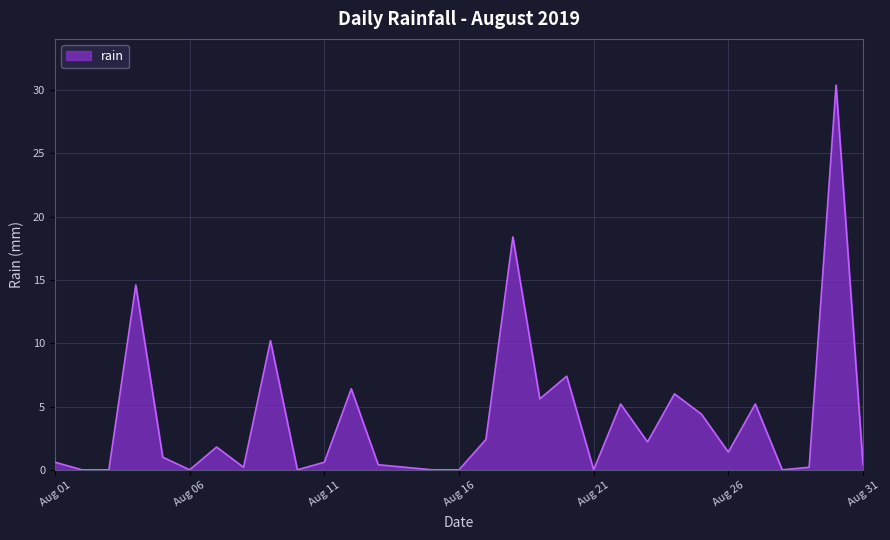

What is the difference between the maximum and minimum values?

30.4